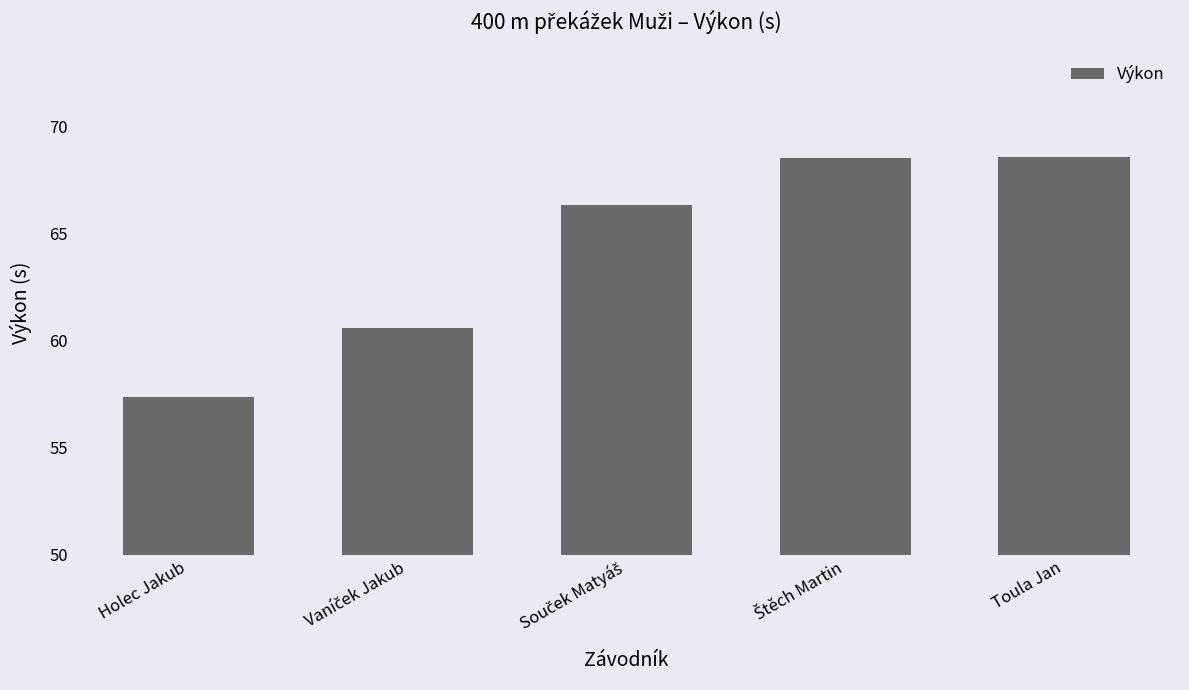

What is the value of the 1st bar from the left?

57.3